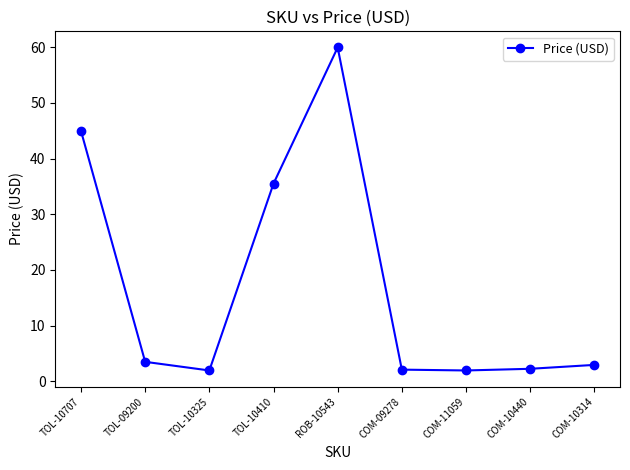

What is the label of the 9th point from the left?

COM-10314